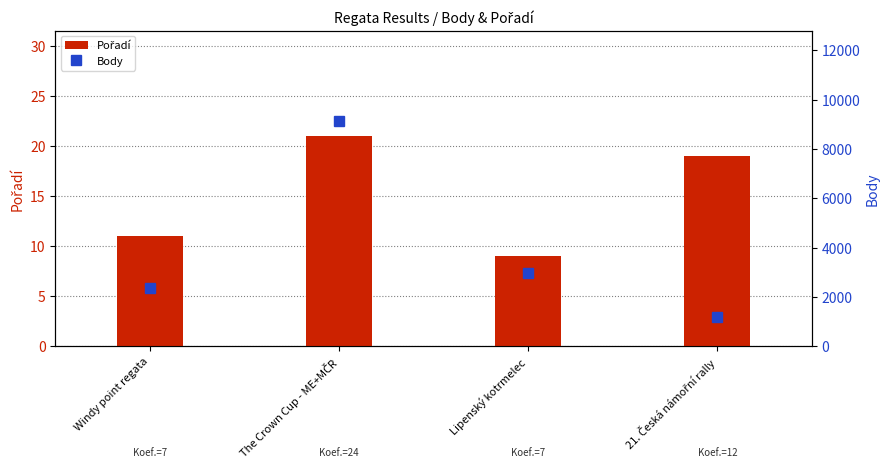

Is it true that Body equals 15437 at The Crown Cup - ME+MČR?

False